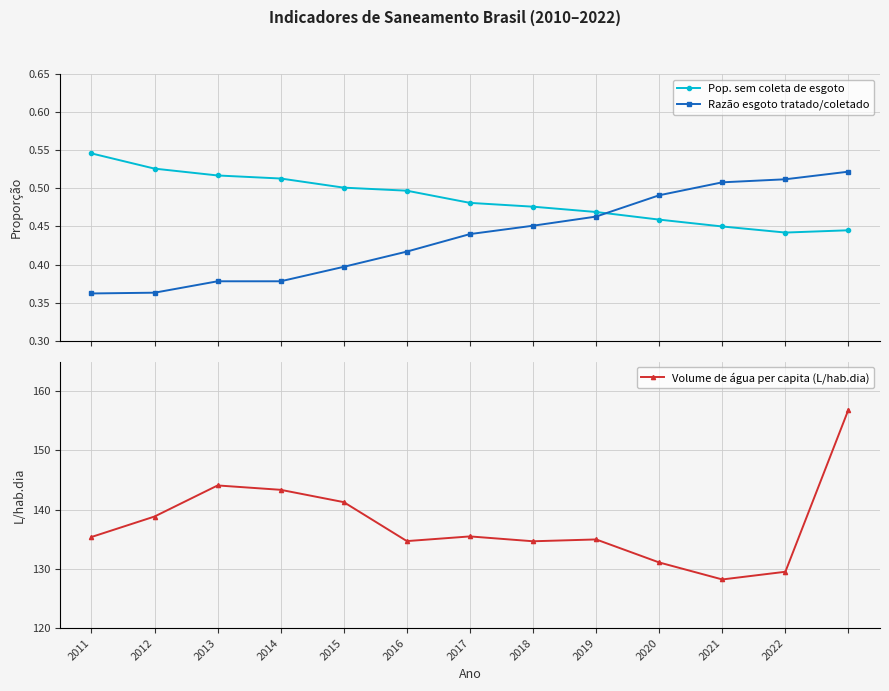

Where is the first local minimum for Volume de água per capita (L/hab.dia)?

2016